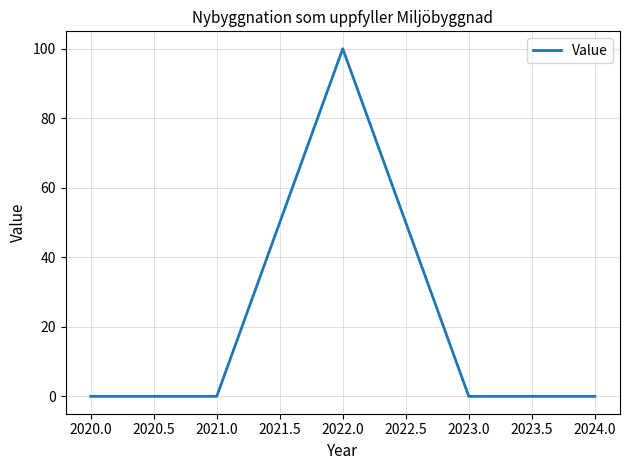

Reading right to left, transcribe all the data shown in this chart.

0	0	100	0	0